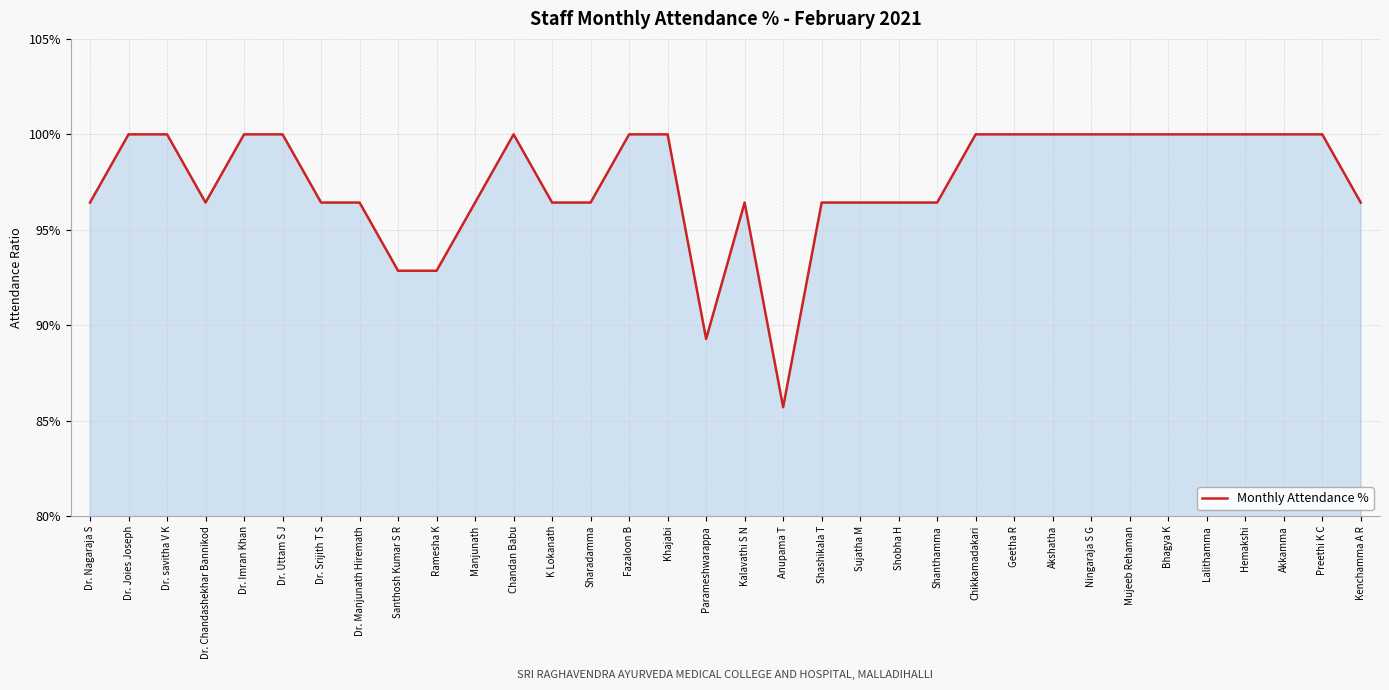

Which has a higher value, Kenchamma A R or Mujeeb Rehaman?

Mujeeb Rehaman